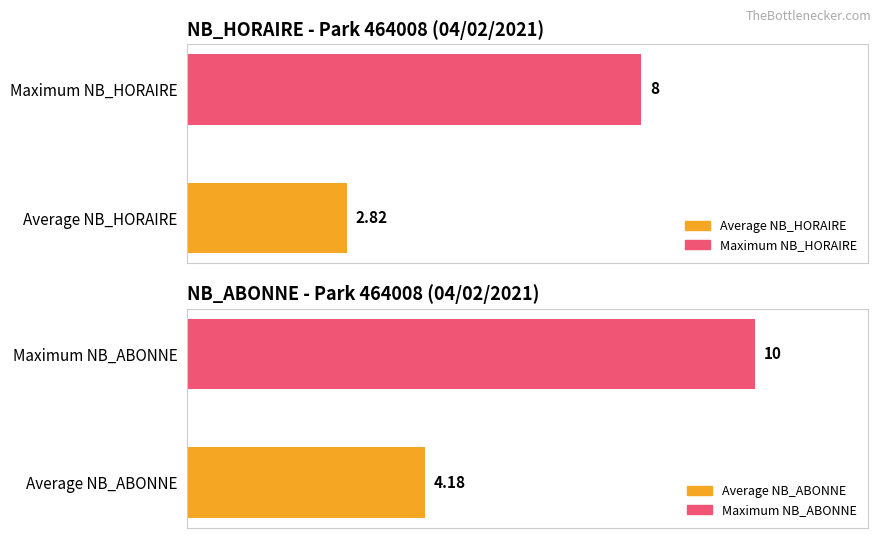

How many series are shown in this chart?

2